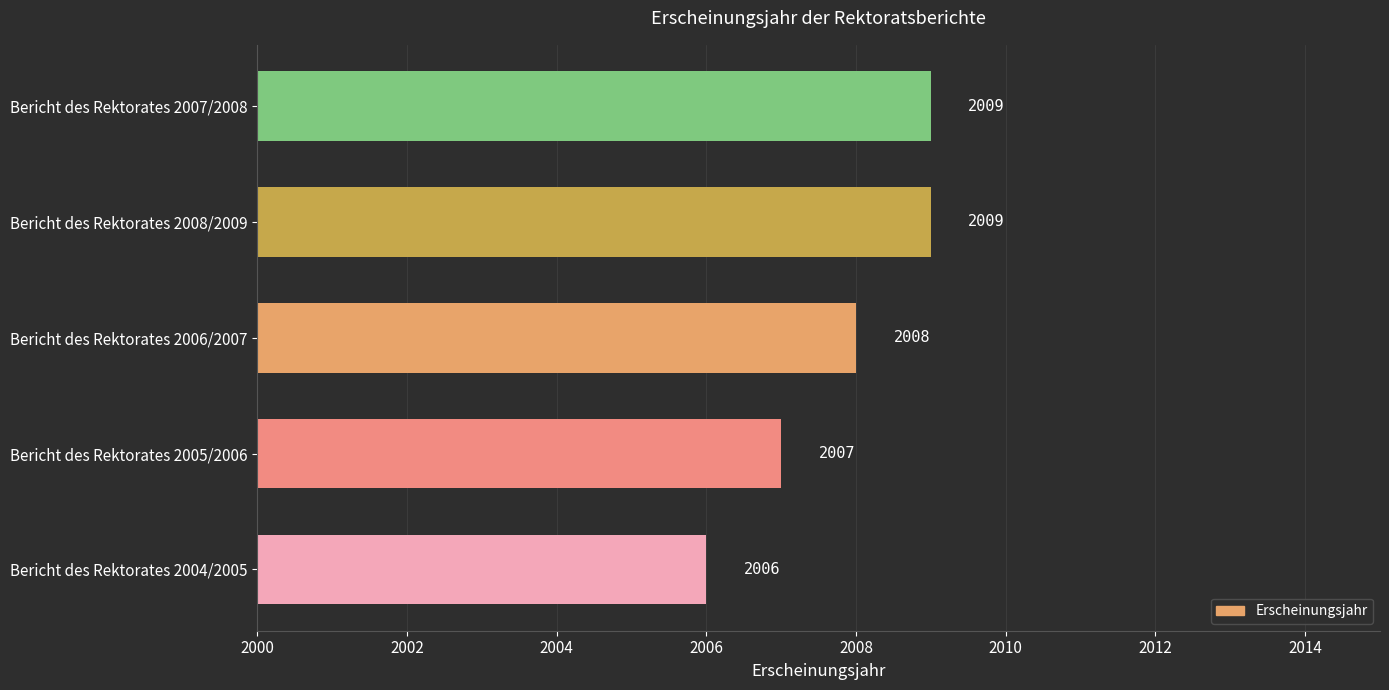

What is the average value?

2008